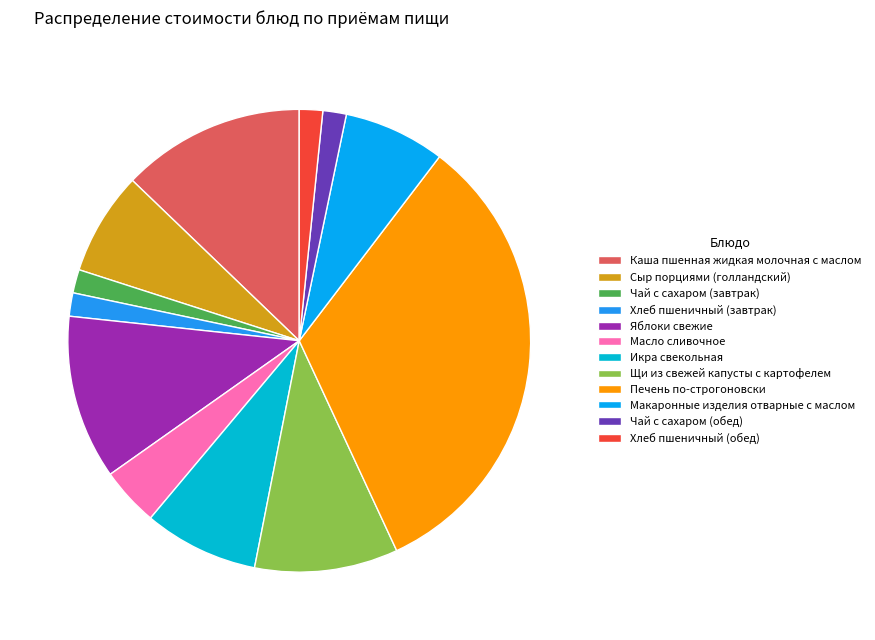

How many slices are in this pie chart?

12